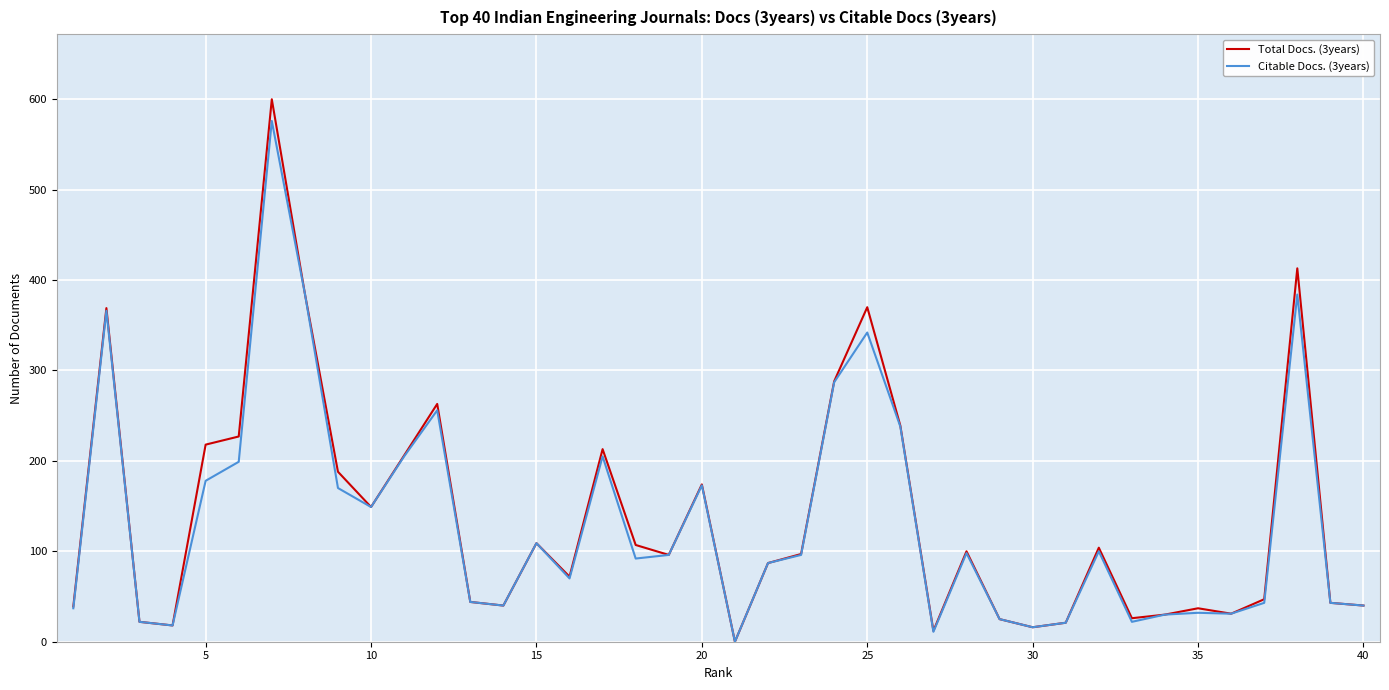

What is the average value of the Total Docs. (3years) series?

139